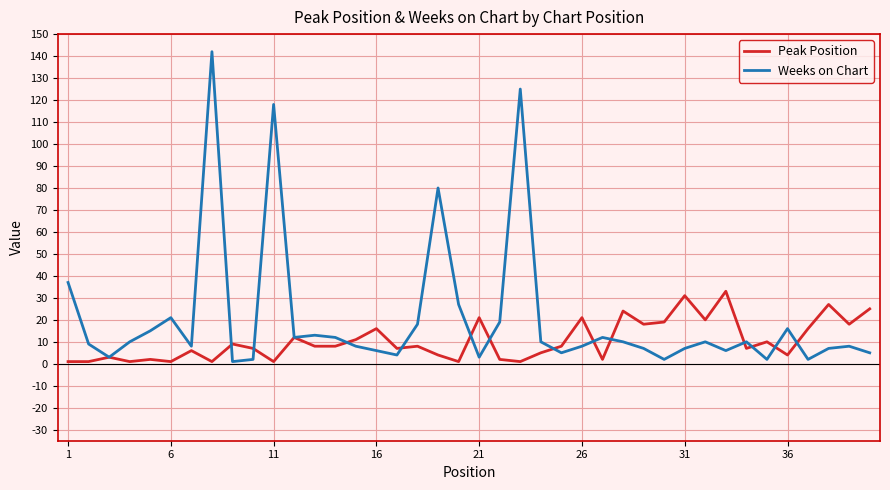

How many lines are shown in the chart?

2